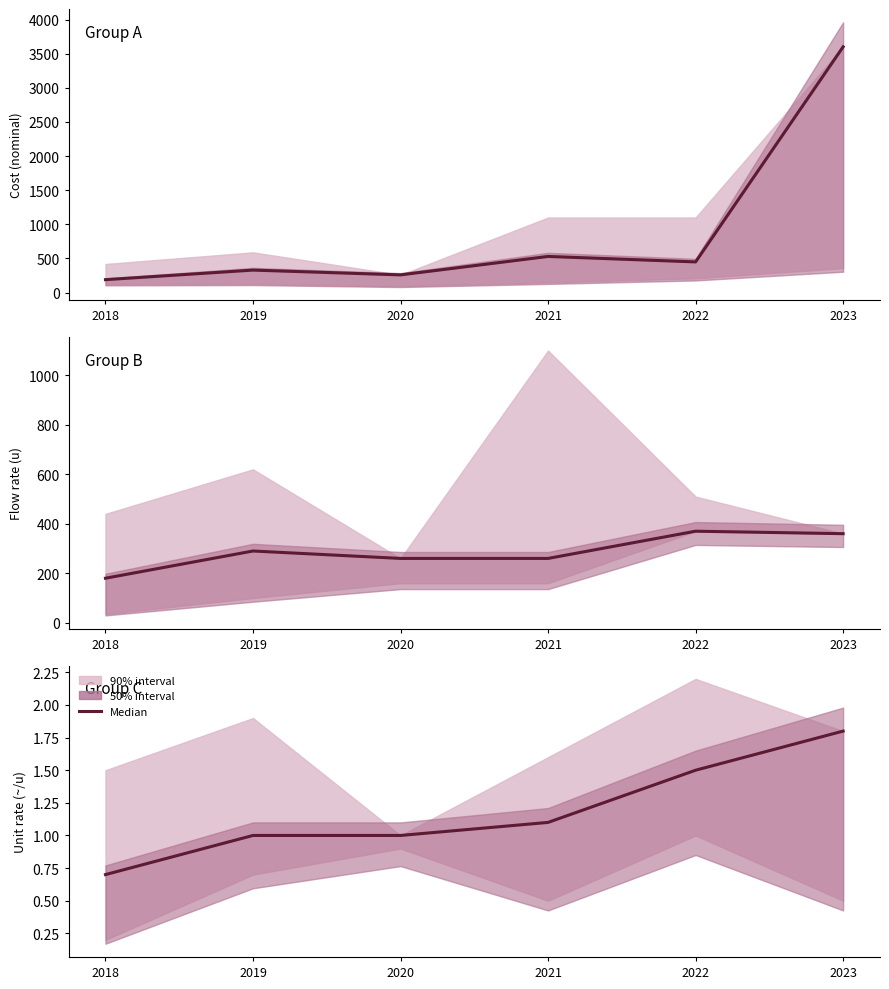

True or false: the data shows 1.8 at 2023.

True